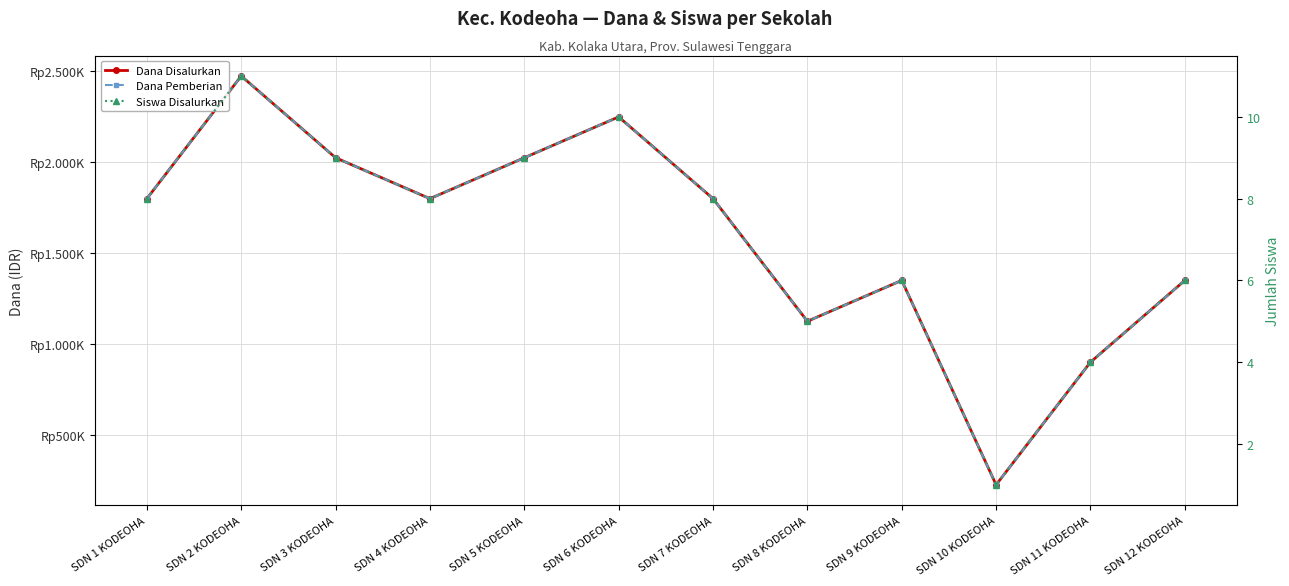

At how many categories does at least one series exceed 1156842?

9